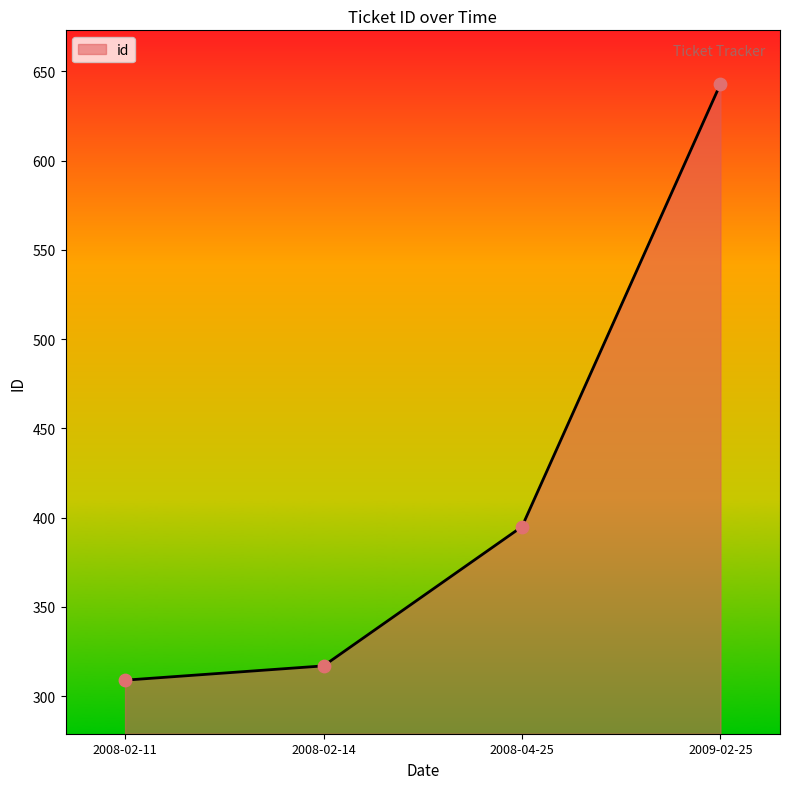

Which has a higher value, 2008-02-11 or 2009-02-25?

2009-02-25